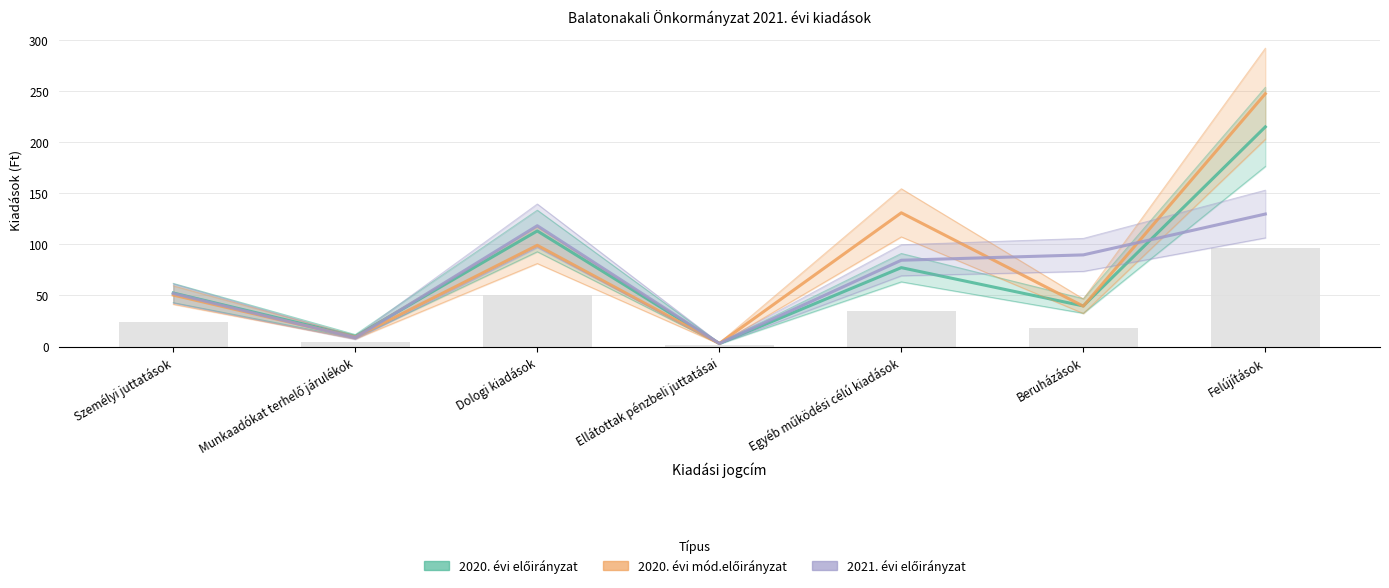

Reading left to right, transcribe all the data shown in this chart.

2020. évi előirányzat: 52.4	10.0	113.2	3.0	77.3	39.7	215.1
2020. évi mód.előir.: 50.4	9.0	99.1	3.0	131.0	39.5	247.6
2021. évi előirányzat: 52.0	8.6	118.3	3.0	84.5	89.8	129.8